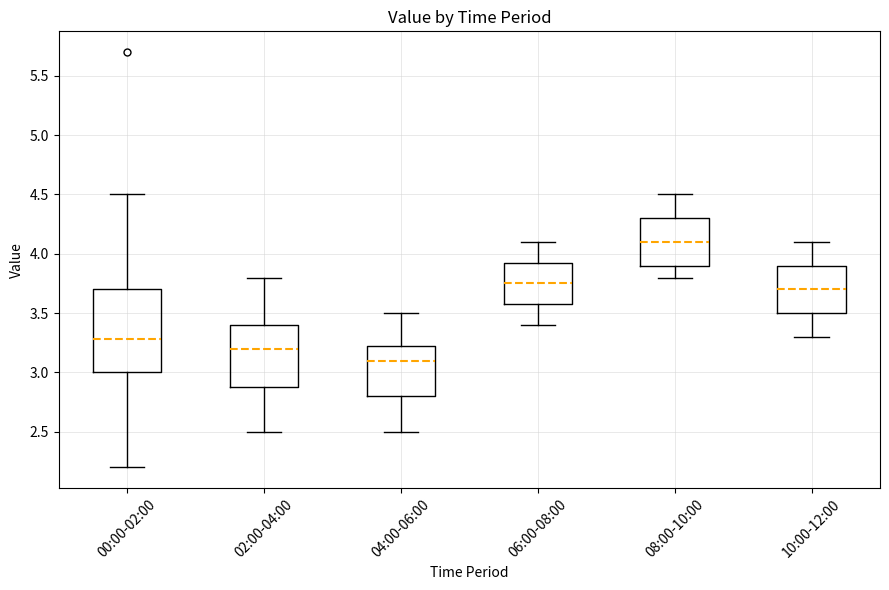

Comparing the boxes themselves (not the whiskers), which one is the tallest?

00:00-02:00